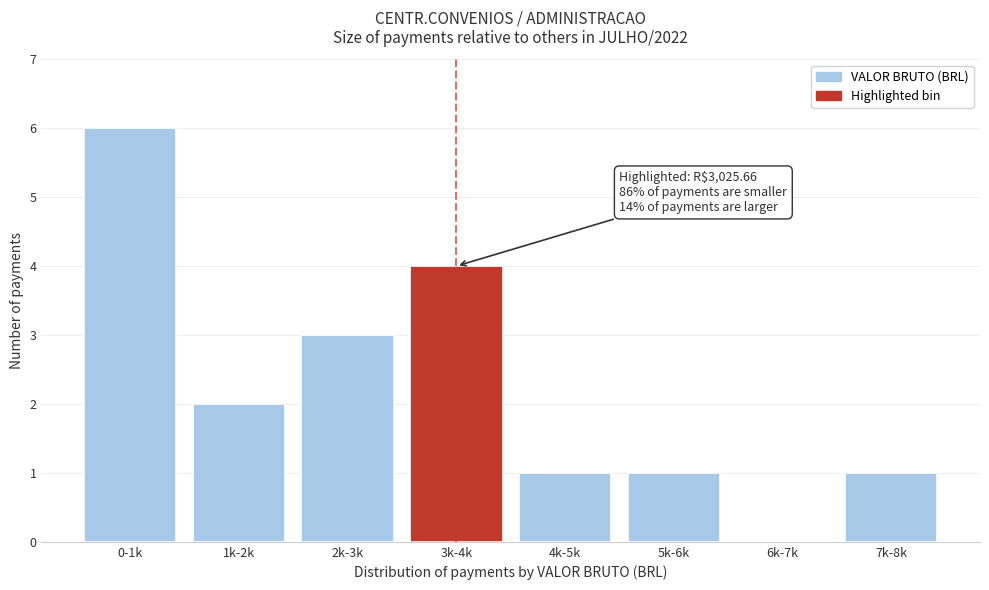

Reading left to right, list all the values displayed in this chart.

0-1k=6	1k-2k=2	2k-3k=3	3k-4k=4	4k-5k=1	5k-6k=1	6k-7k=0	7k-8k=1